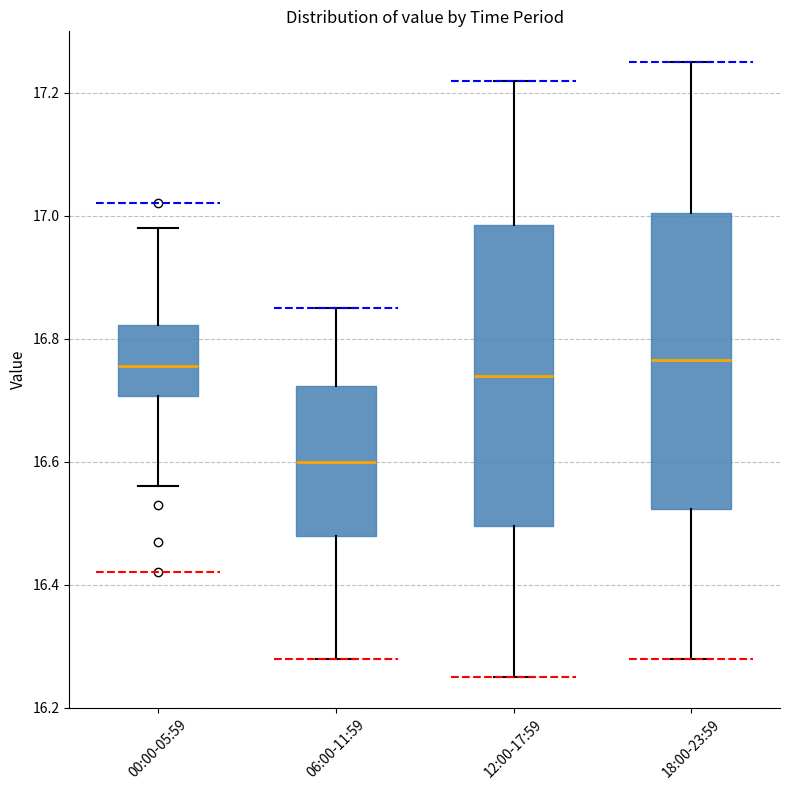

Reading left to right, read every box against the y-axis: the position of its median line, the range the box covers, and the ends of its whiskers. The values are not printed on the chart, so give them approximately, as read against the axis.

00:00-05:59: median 16.76, box 16.70 to 16.82, whiskers 16.56 to 16.98
06:00-11:59: median 16.60, box 16.48 to 16.72, whiskers 16.28 to 16.86
12:00-17:59: median 16.74, box 16.50 to 16.98, whiskers 16.26 to 17.22
18:00-23:59: median 16.76, box 16.52 to 17.00, whiskers 16.28 to 17.26